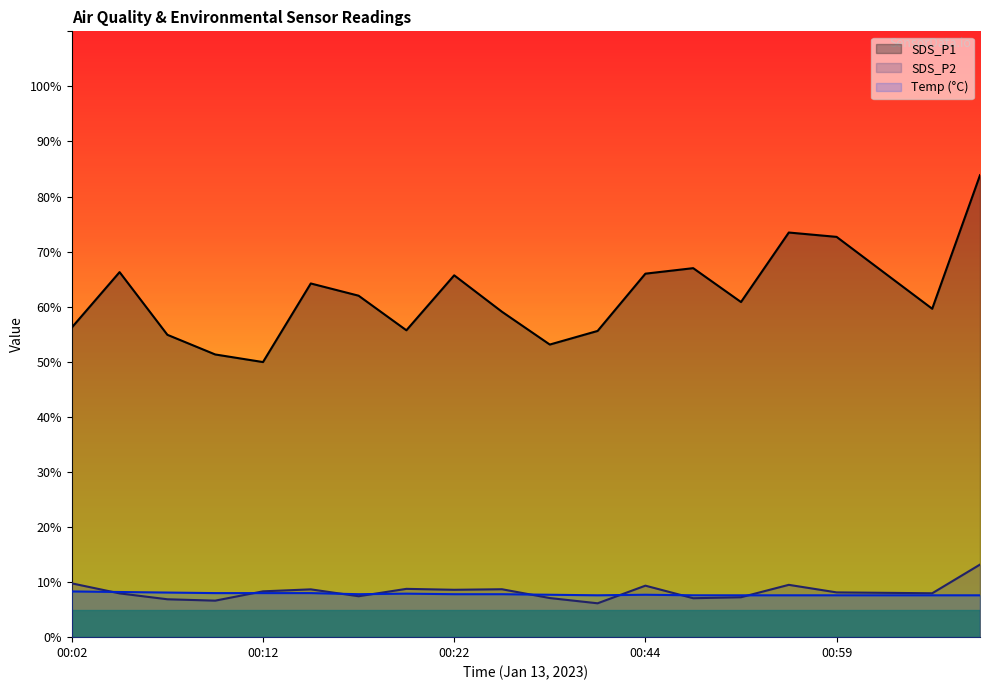

Which series has the largest total across all categories?

SDS_P1